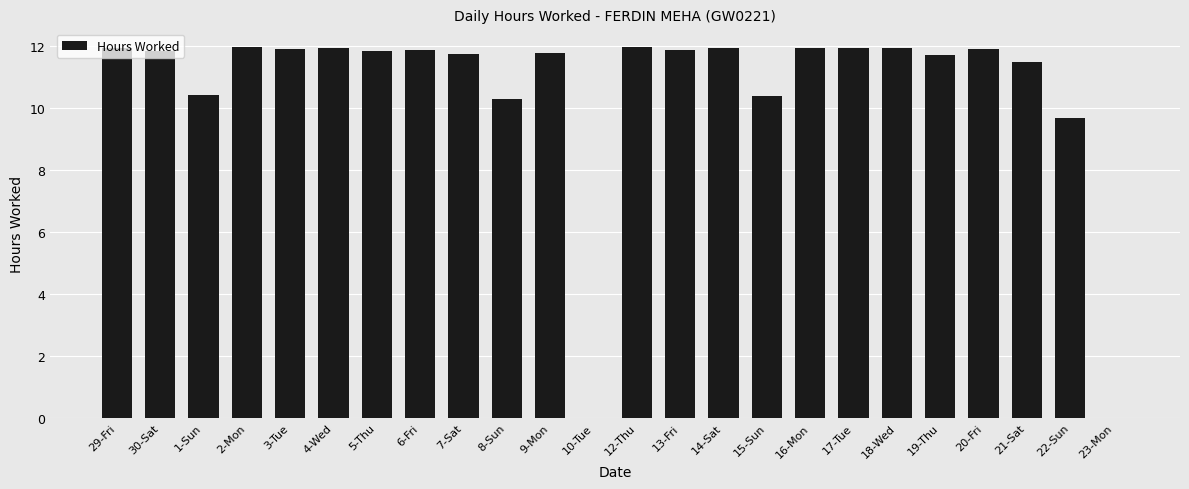

Between 12-Thu and 7-Sat, which is larger?

12-Thu